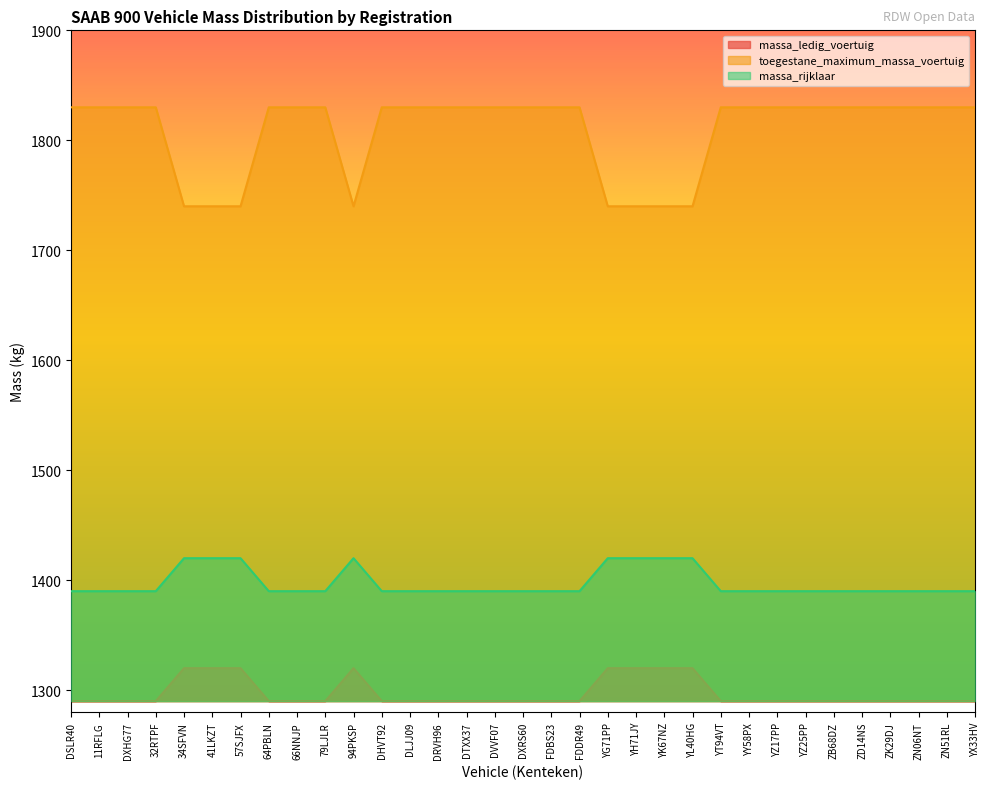

Rank the series by their maximum value, from highest to lowest.

toegestane_maximum_massa_voertuig, massa_rijklaar, massa_ledig_voertuig